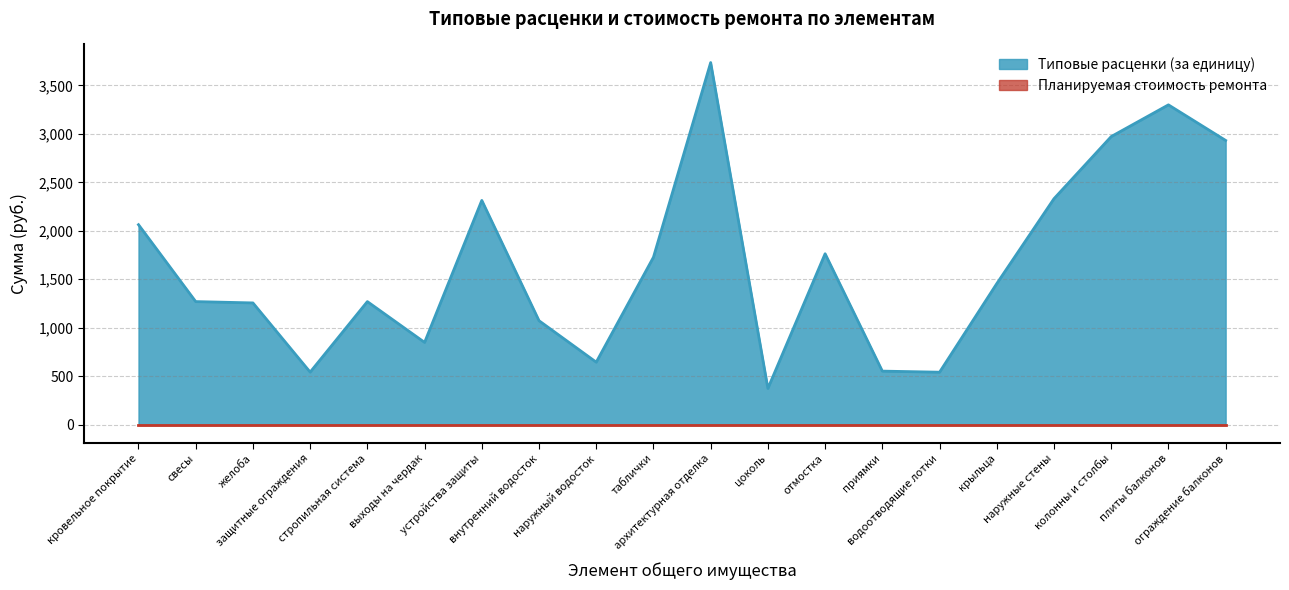

The chart shows a value of 1310.4 at ограждение балконов. True or false?

False